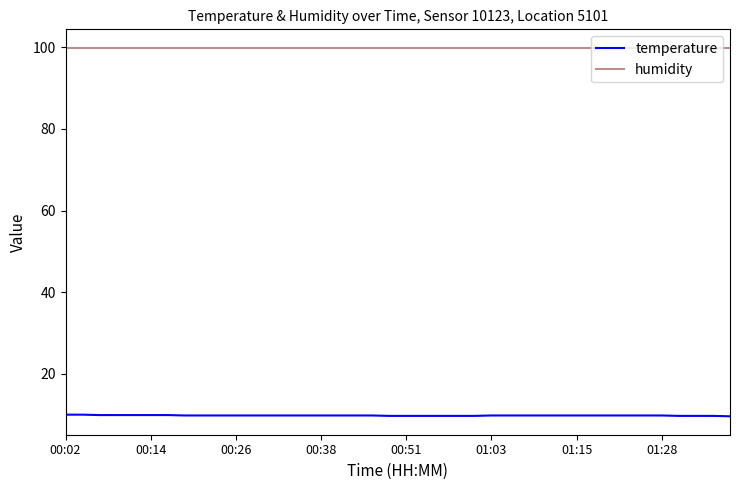

Rank the series by their average value, from highest to lowest.

humidity, temperature